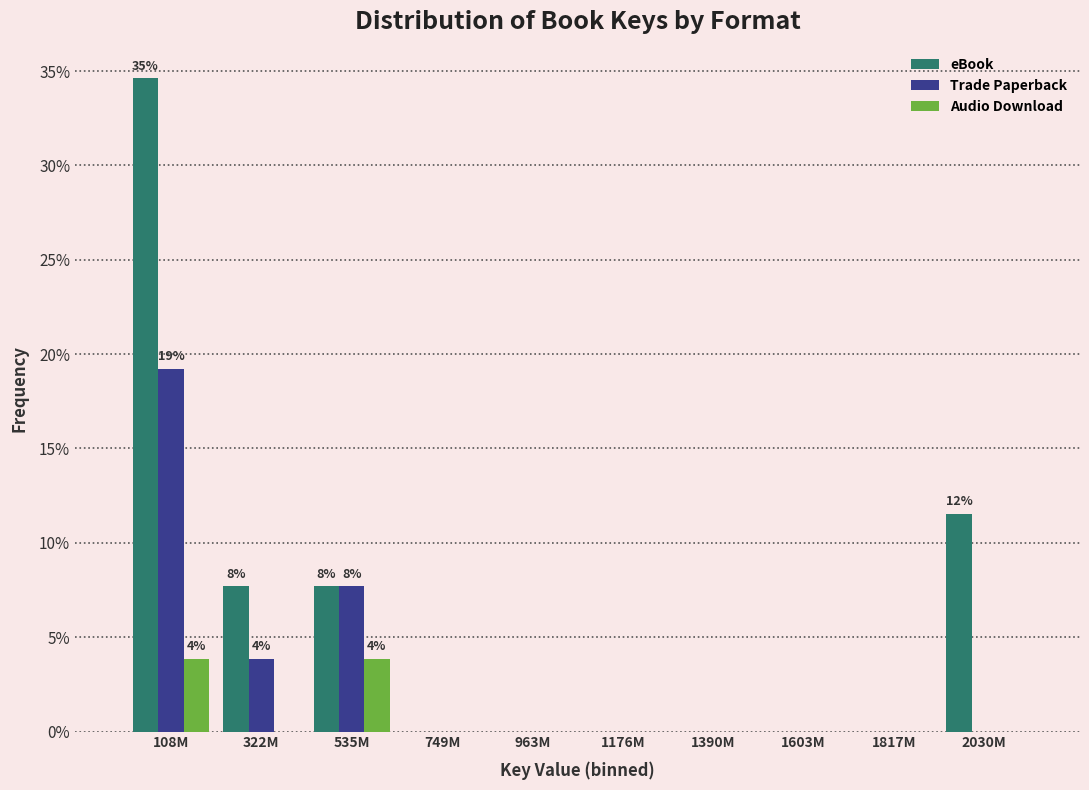

Reading right to left, what are all the values shown in this chart?

eBook: 2030M=11.5	1817M=0.0	1603M=0.0	1390M=0.0	1176M=0.0	963M=0.0	749M=0.0	535M=7.7	322M=7.7	108M=34.6
Trade Paperback: 2030M=0.0	1817M=0.0	1603M=0.0	1390M=0.0	1176M=0.0	963M=0.0	749M=0.0	535M=7.7	322M=3.8	108M=19.2
Audio Download: 2030M=0.0	1817M=0.0	1603M=0.0	1390M=0.0	1176M=0.0	963M=0.0	749M=0.0	535M=3.8	322M=0.0	108M=3.8